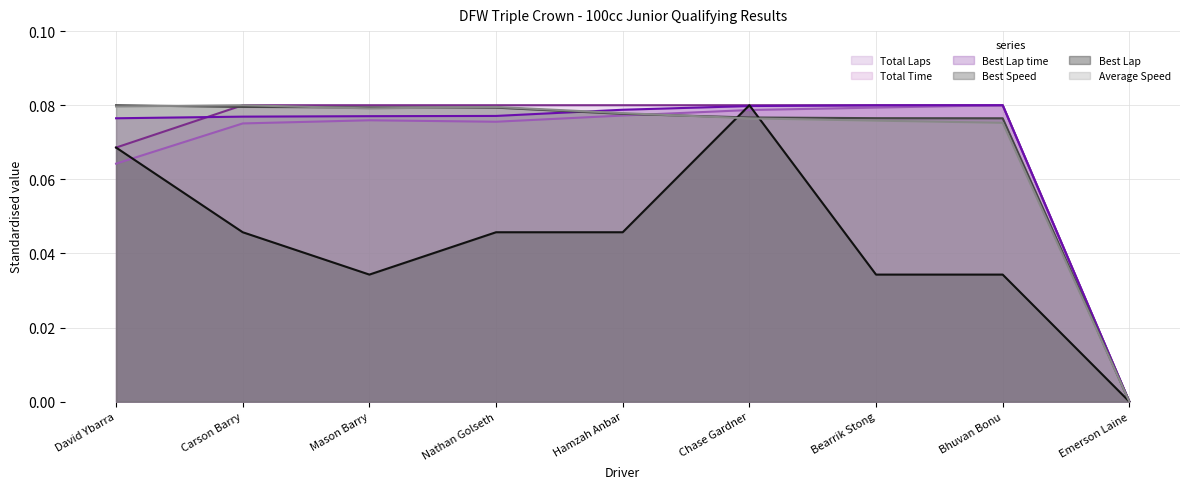

Between Emerson Laine and Hamzah Anbar, which is larger?

Hamzah Anbar